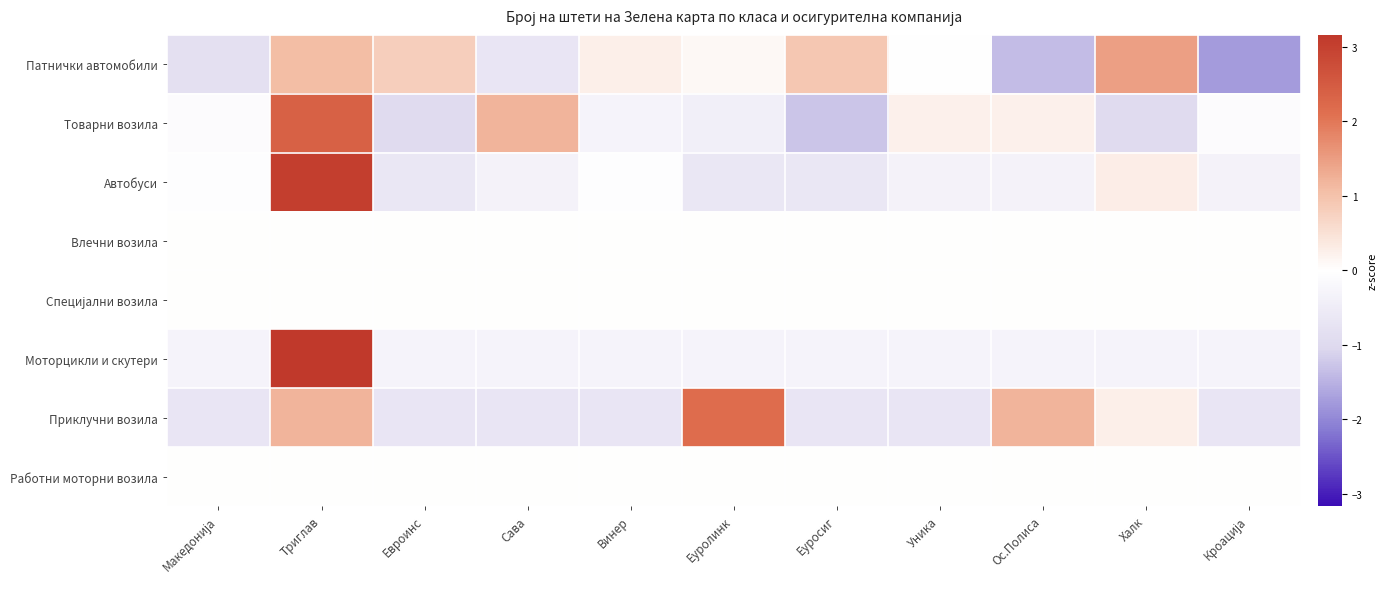

What is the smallest value displayed?

-1.8